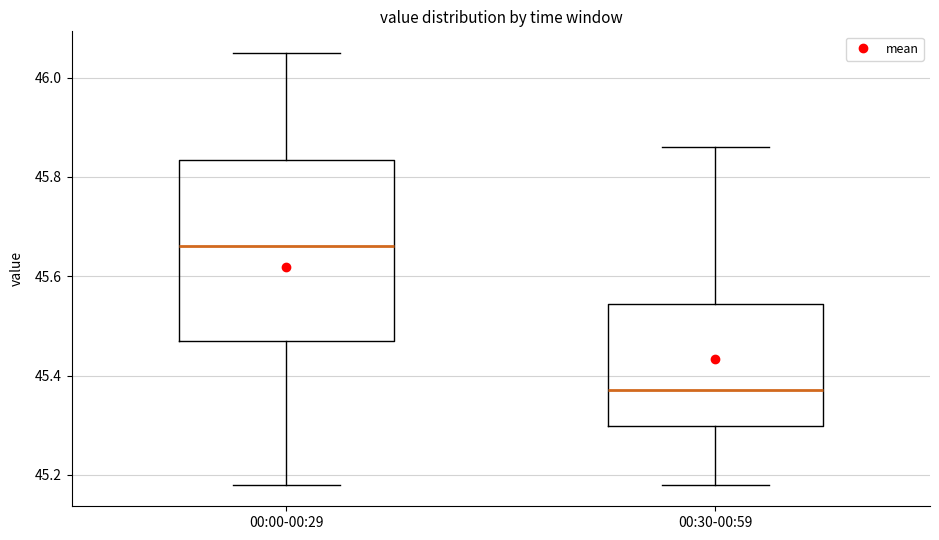

Reading left to right, transcribe this box plot: for each box, give where its median line is, the range the box spans, and where its two whiskers end, as read against the y-axis. The values are not printed on the chart, so give them approximately, as read against the axis.

00:00-00:29: median 45.66, box 45.48 to 45.84, whiskers 45.18 to 46.06
00:30-00:59: median 45.38, box 45.30 to 45.54, whiskers 45.18 to 45.86